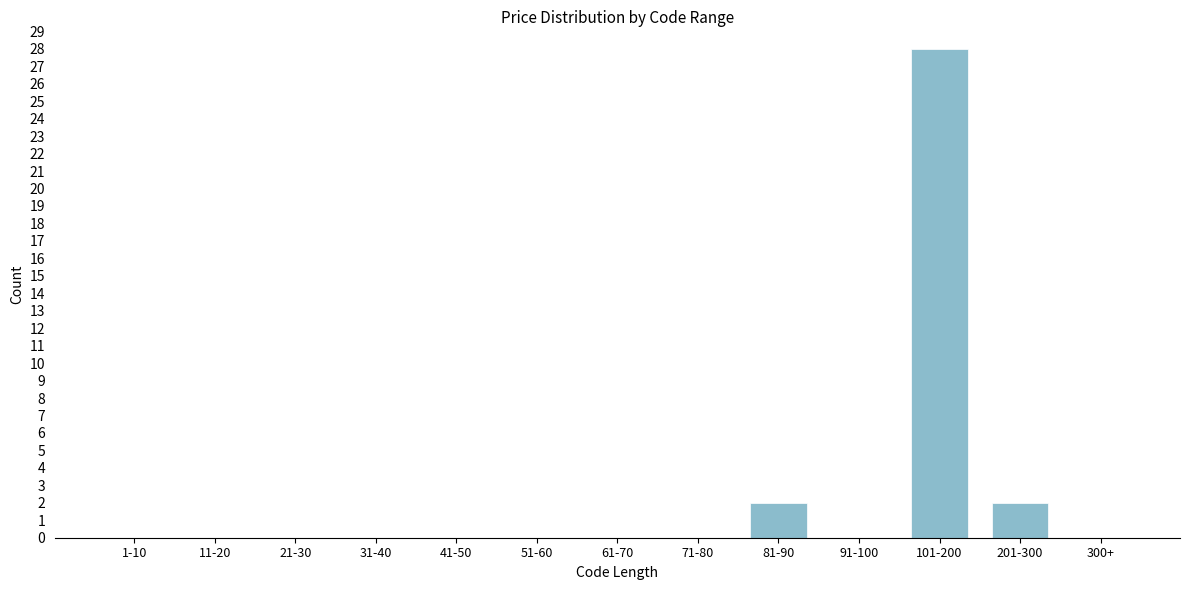

Reading left to right, extract all data points from this chart.

1-10=0	11-20=0	21-30=0	31-40=0	41-50=0	51-60=0	61-70=0	71-80=0	81-90=2	91-100=0	101-200=28	201-300=2	300+=0